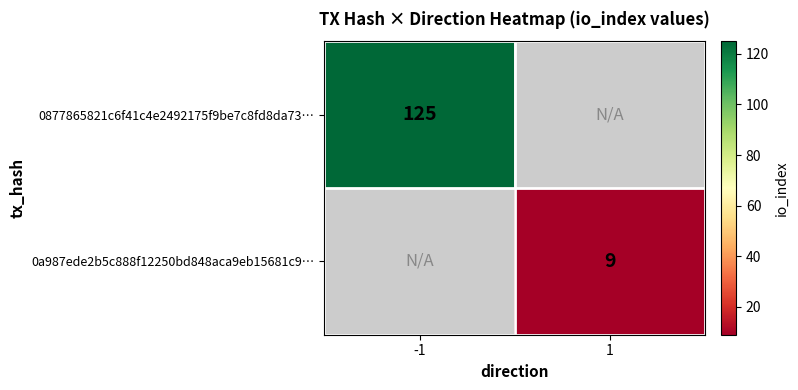

True or false: 0a987ede2b5c888f12250bd848aca9eb15681c9… has a value of 9 at 1.

True